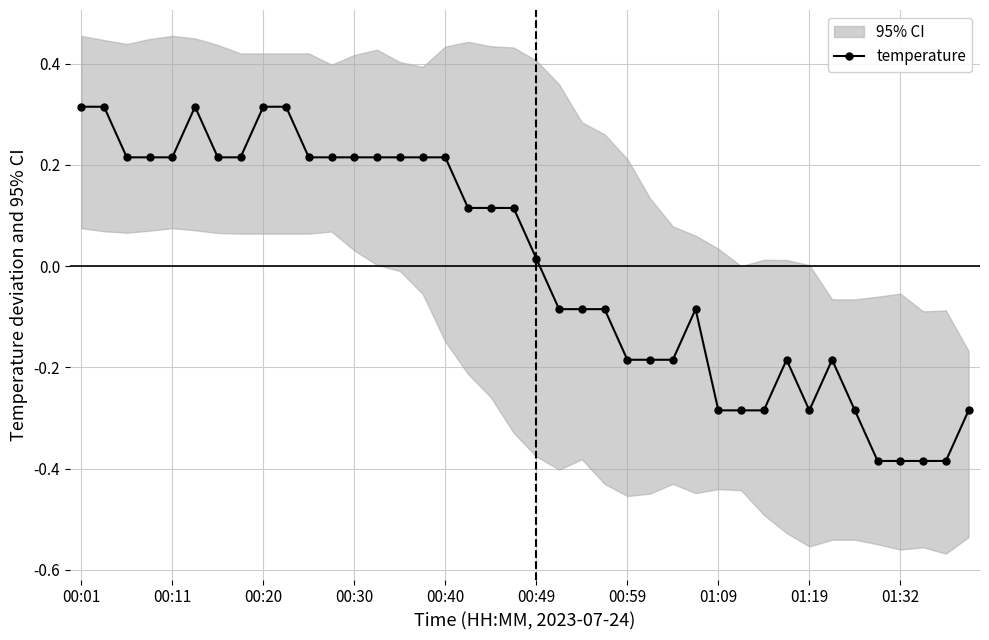

True or false: temperature has more than 0 points higher than both neighbors.

True